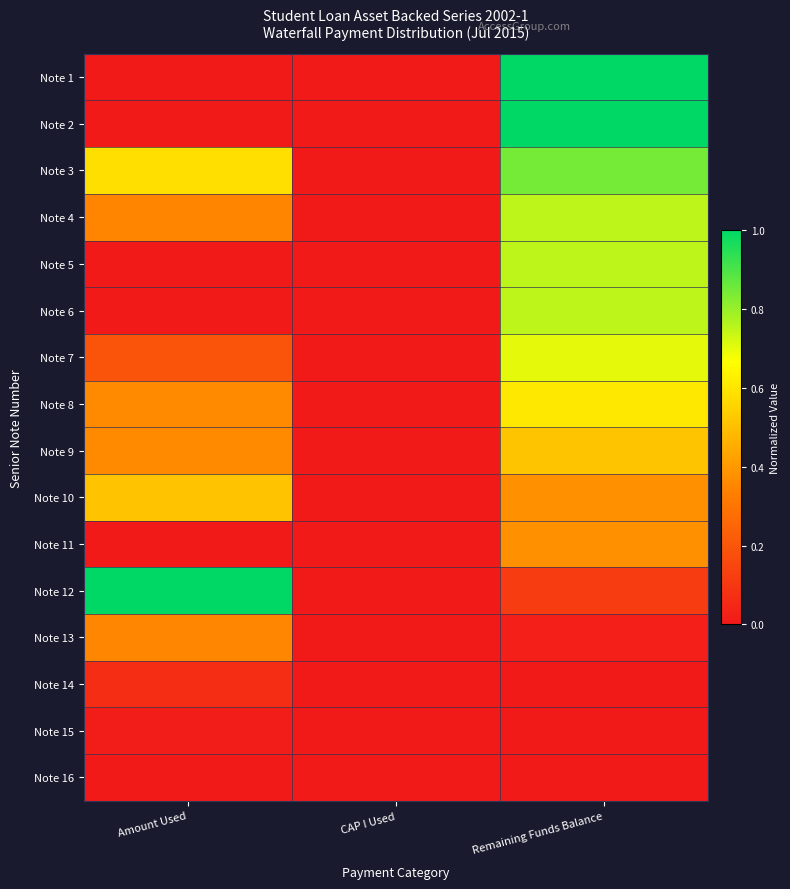

At how many categories does at least one series exceed 0?

2